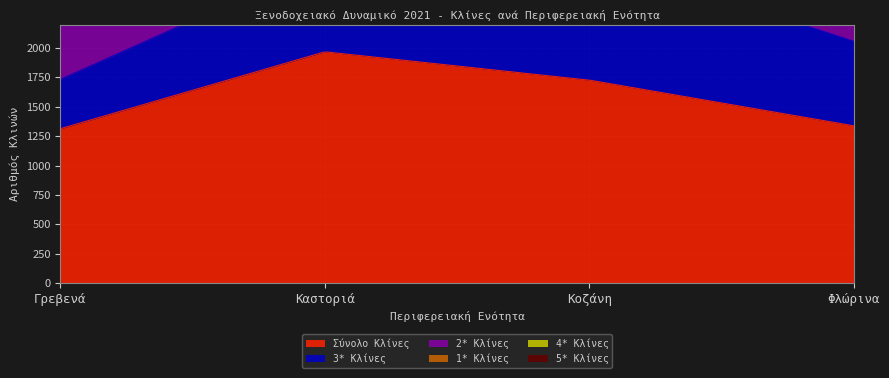

Which series has the largest range (max minus min)?

Σύνολο Κλίνες